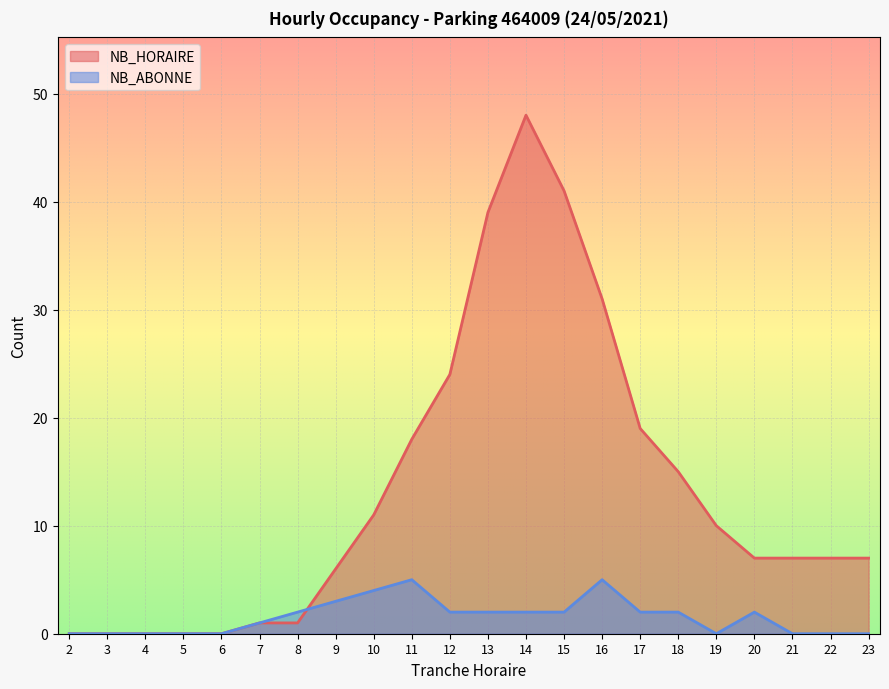

True or false: NB_HORAIRE has a value of 1 at 8.

True